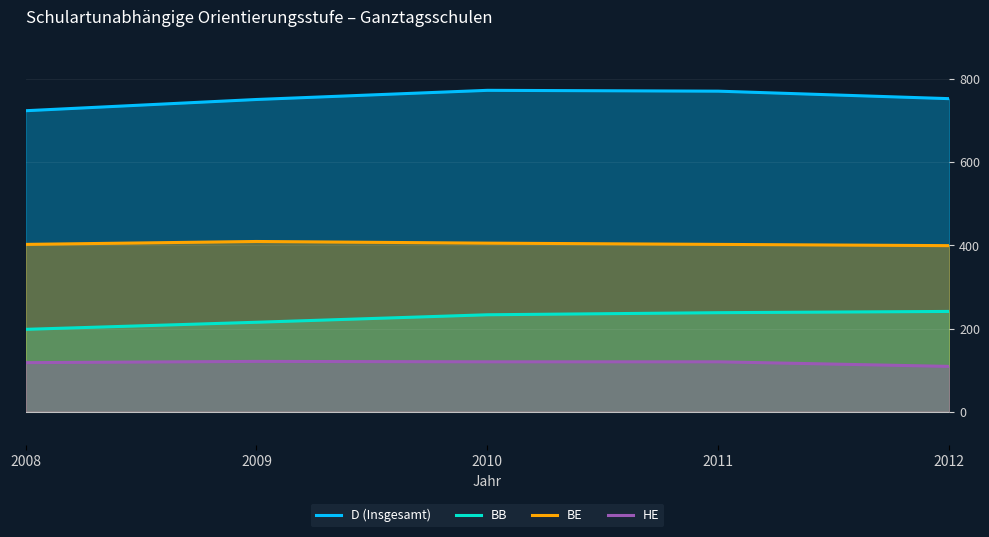

What is the total value across all series at 2011?

1530